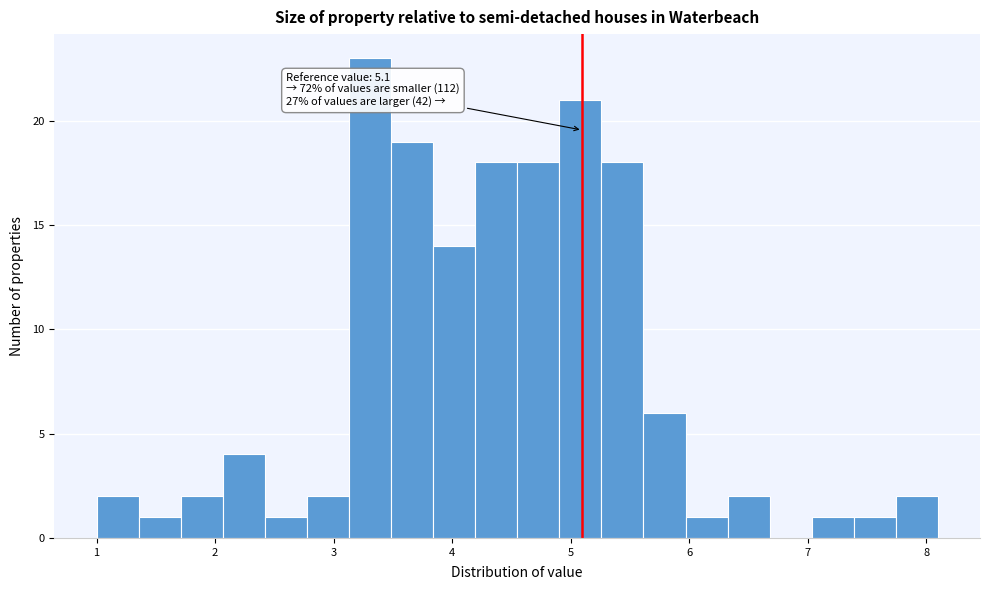

Read against the x-axis, roughly where is the centre of the tallest bar?

3.3